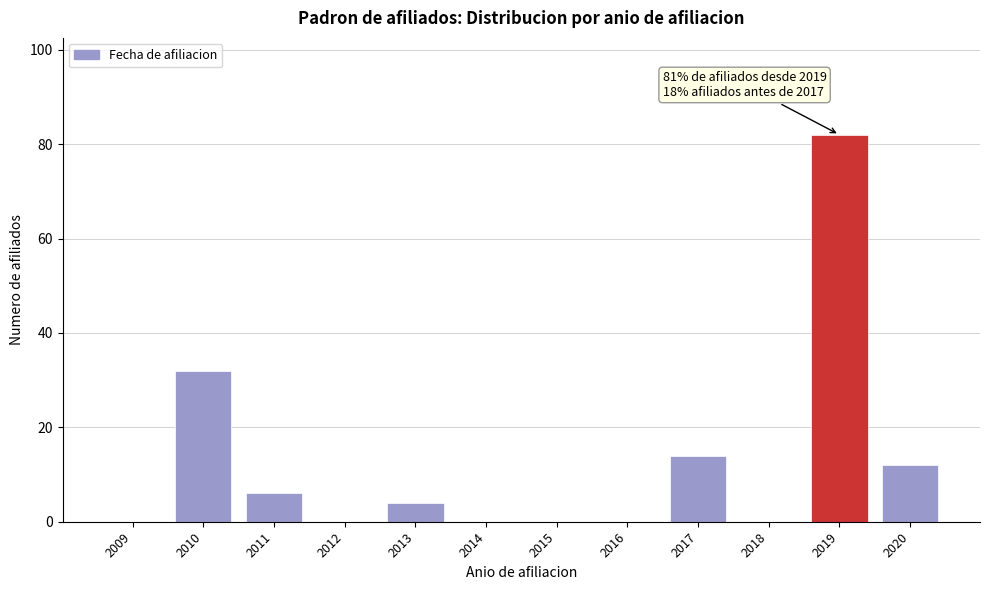

Reading left to right, extract all data points from this chart.

2009=0	2010=32	2011=6	2012=0	2013=4	2014=0	2015=0	2016=0	2017=14	2018=0	2019=82	2020=12